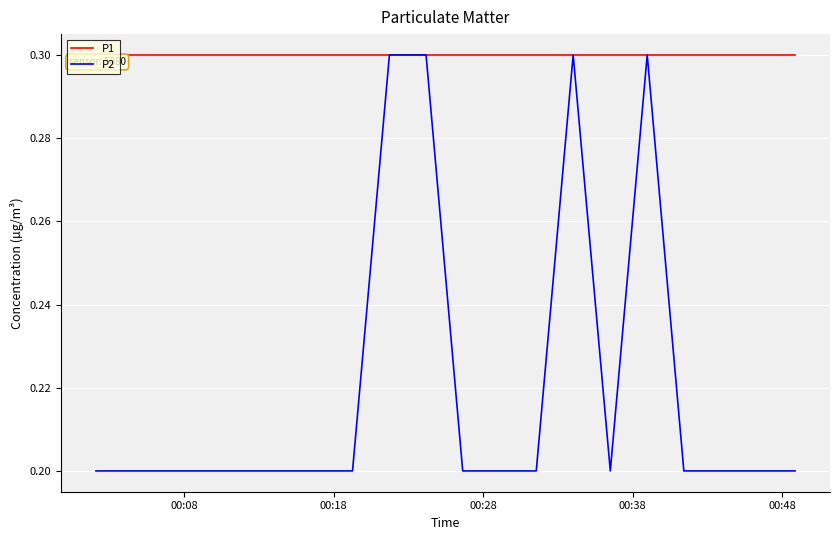

Is this an area chart (filled region under the line)?

No